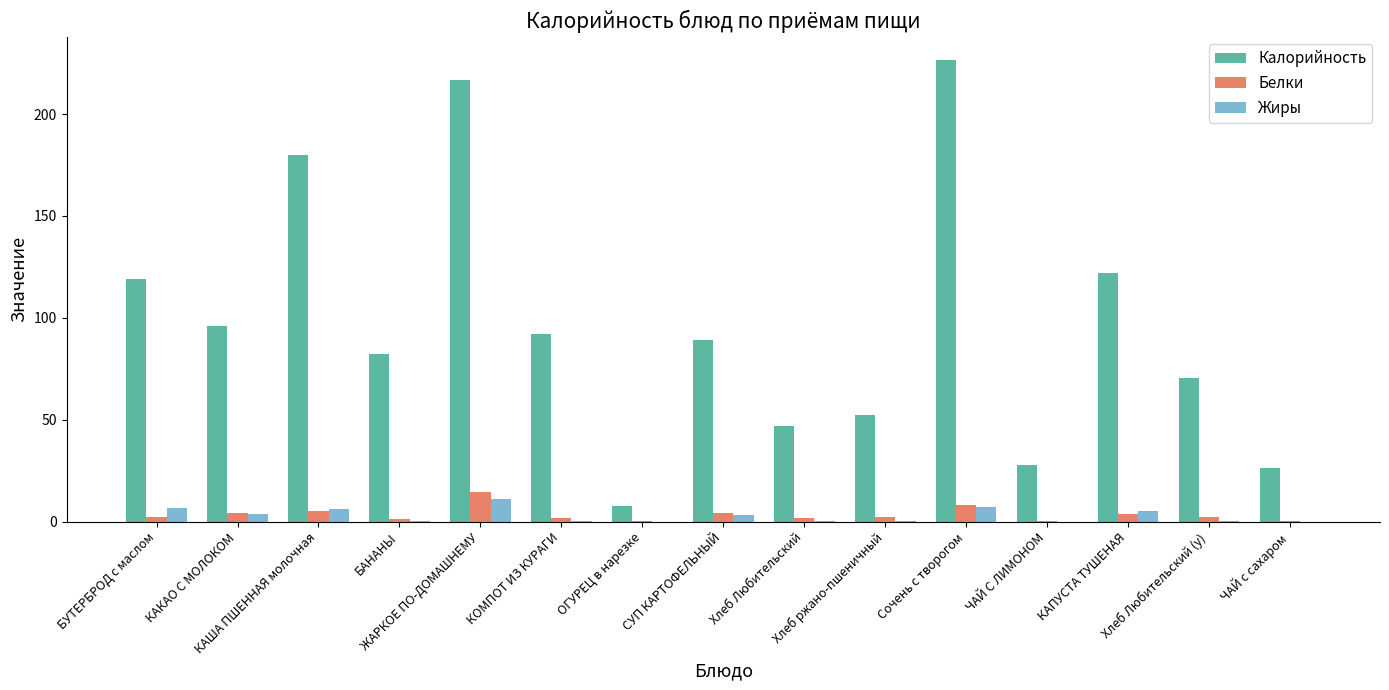

What is the sum of all Белки values?

51.5